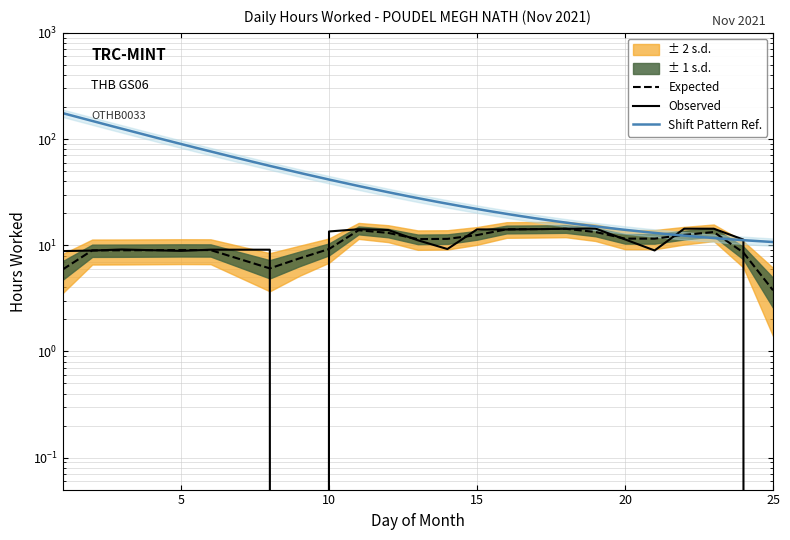

At which category does the data reach its first local peak?

3